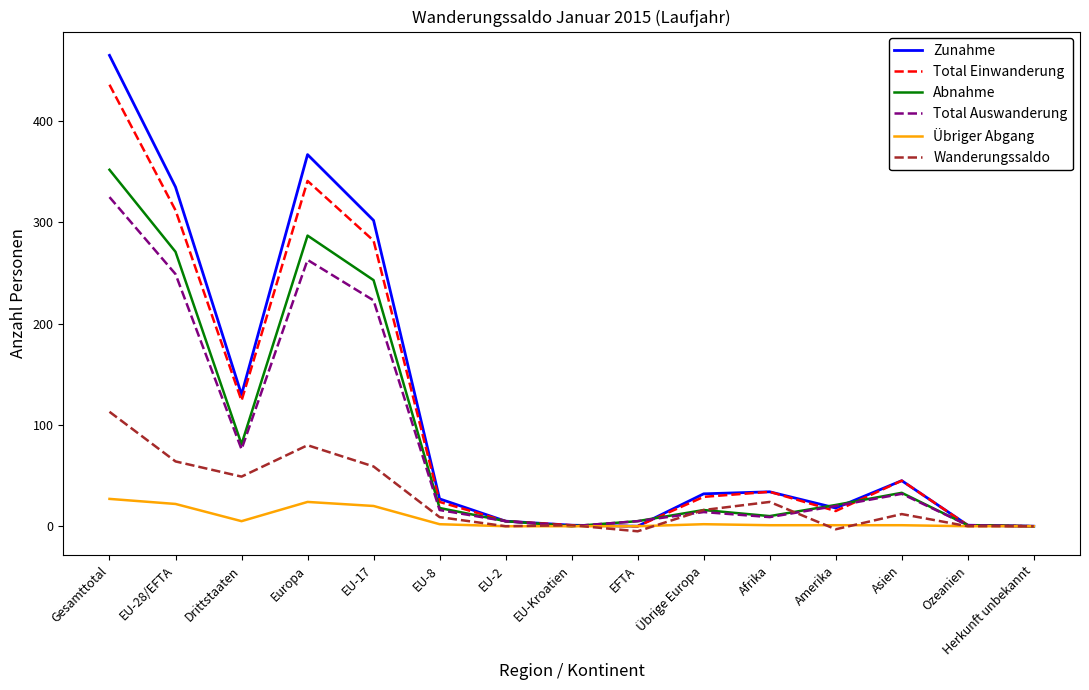

Between EU-28/EFTA and Asien, which series saw the biggest shift?

Zunahme